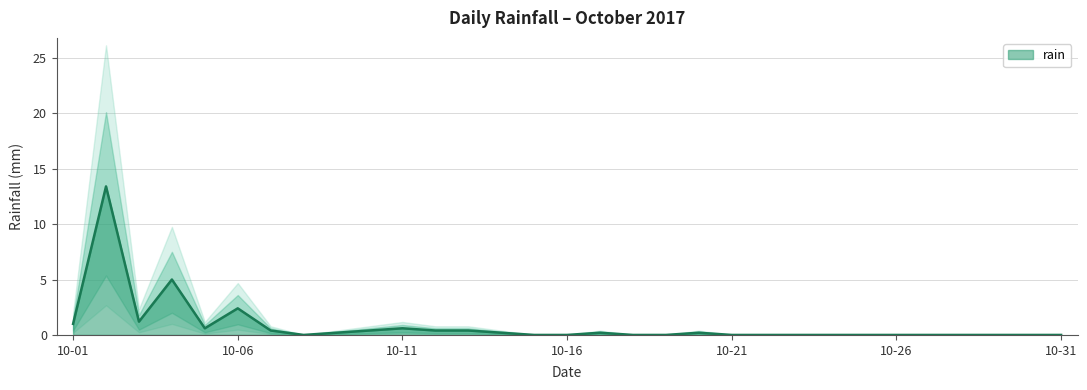

What is the sum of the values at 2017-10-09 and 2017-10-29?

0.2